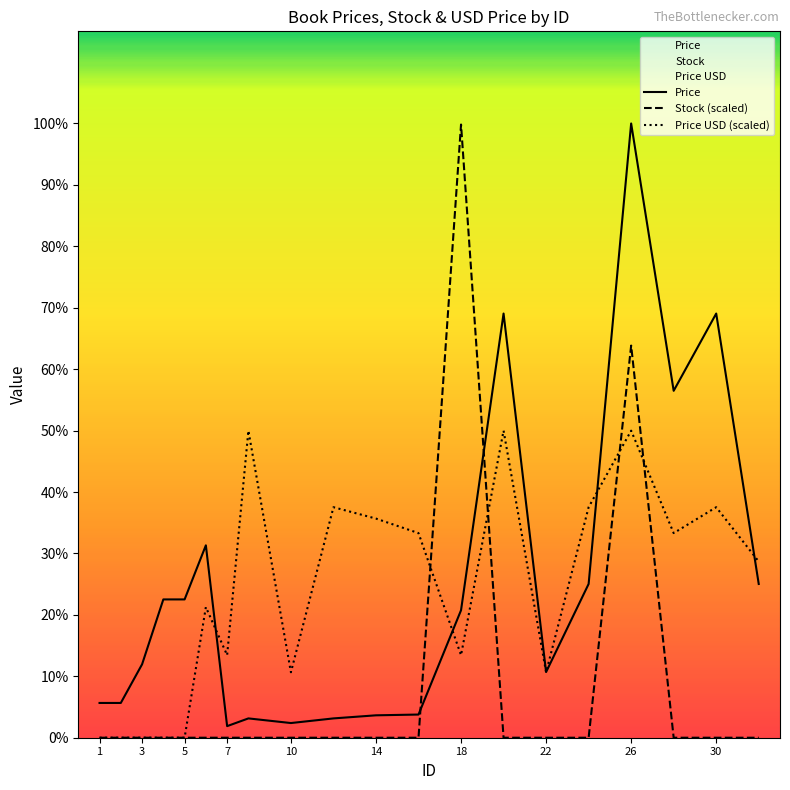

Rank the series by their maximum value, from lowest to highest.

Price USD (scaled), Stock (scaled), Price